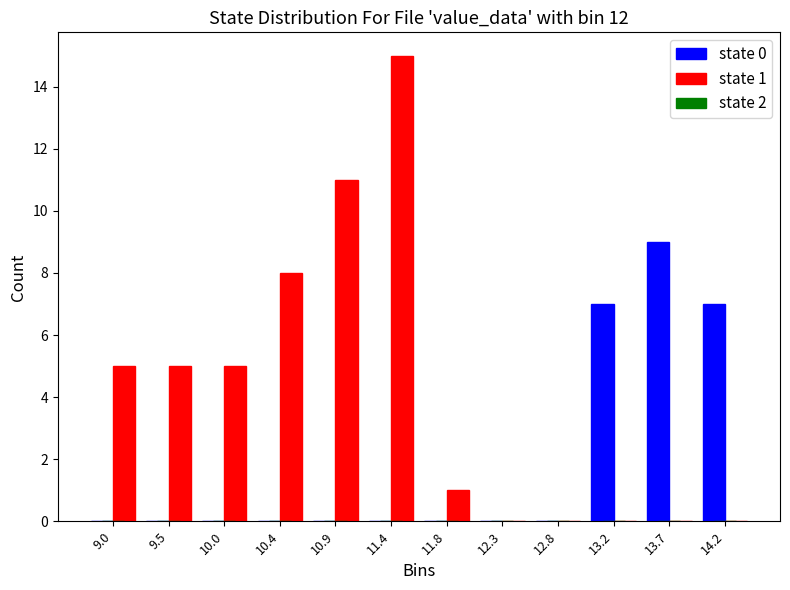

In the state 0 series, which range on the x-axis has the tallest bar?

13.45 to 13.95